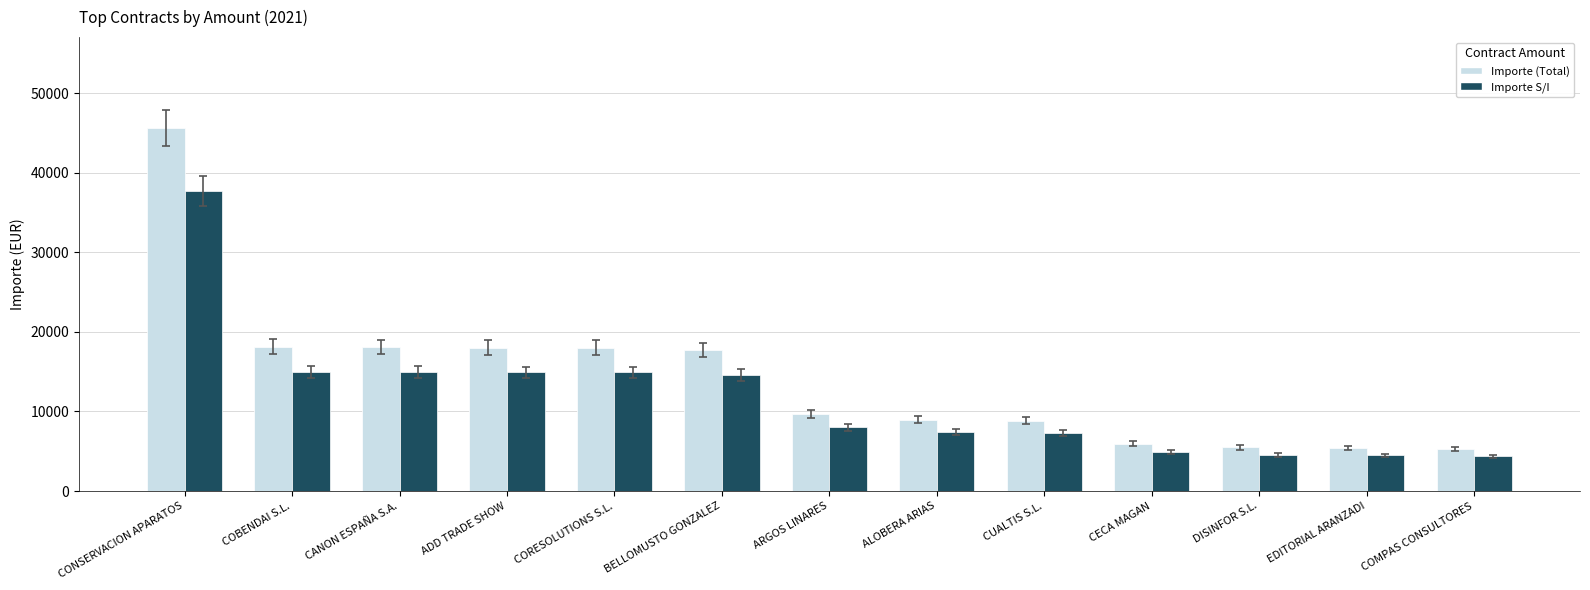

Which series changed the most between ADD TRADE SHOW and ALOBERA ARIAS?

Importe (Total)